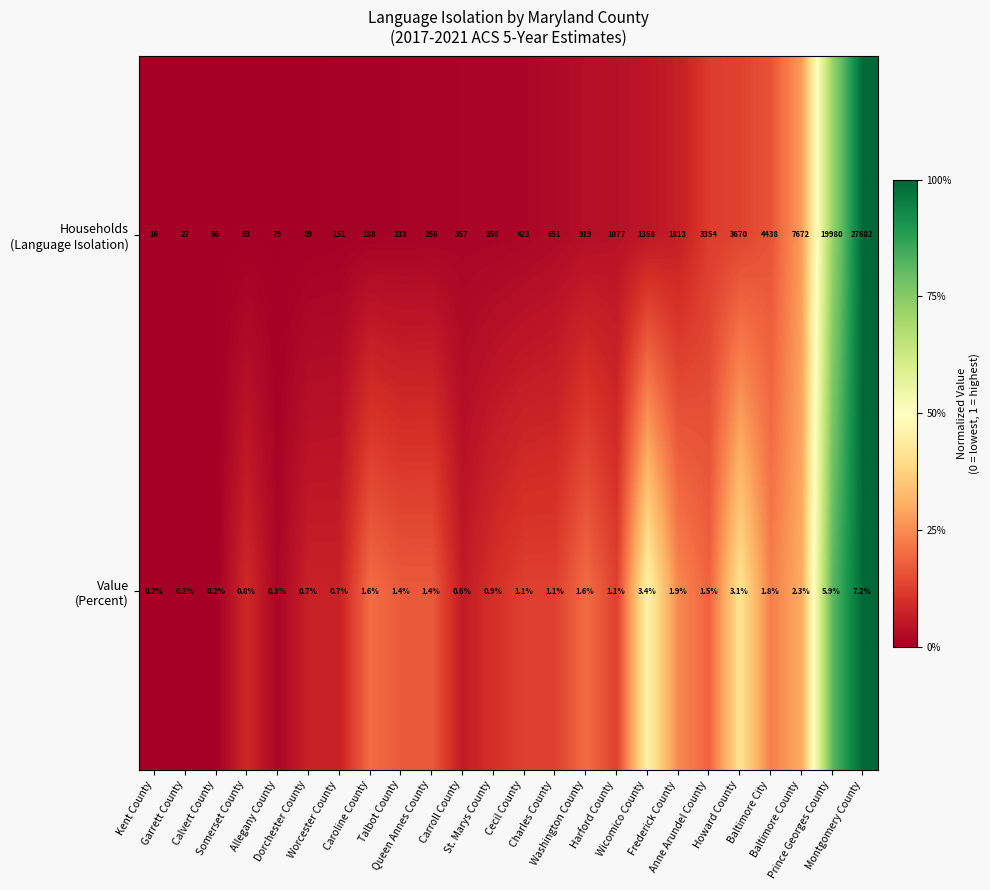

What is the maximum value shown in the chart?

27682.0